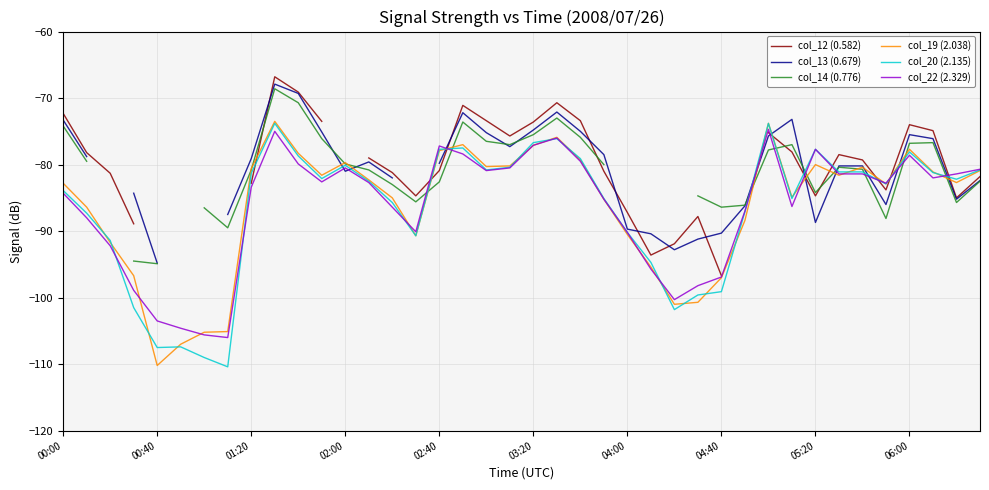

Is it true that col_19 (2.038) equals -125.9 at 05:20?

False